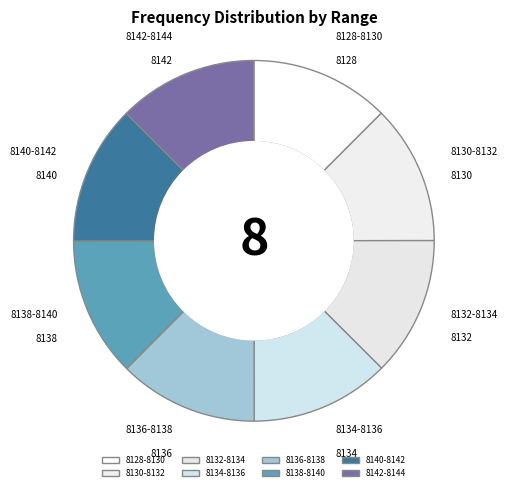

Is the sum of 8134-8136 and 8136-8138 greater than half?

No